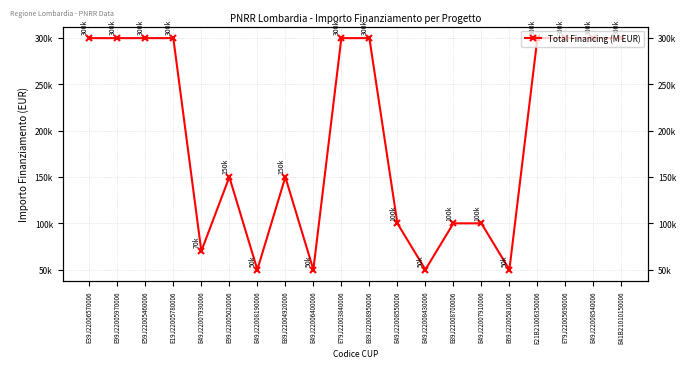

Reading left to right, what are all the values shown in this chart?

E39J22006570006=300000	E99J22005970006=300000	E59J22005460006=300000	E19J22005780006=300000	E49J22007930006=70000	E99J22005020006=150000	E49J22008190006=50000	E89J22004920006=150000	E49J22006400006=50000	E79J22003840006=300000	E89J22008950006=300000	E49J22008550006=100000	E49J22008430006=50000	E89J22008700006=100000	E49J22007910006=100000	E69J22005810006=50000	E21B21006350006=300000	E79J22005690006=300000	E49J22008540006=300000	E41B21010150006=300000